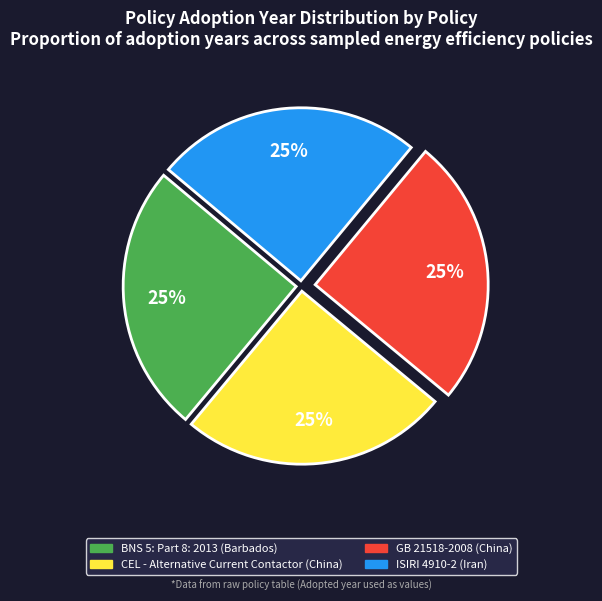

Does BNS 5: Part 8: 2013 account for over 50% of the chart?

No